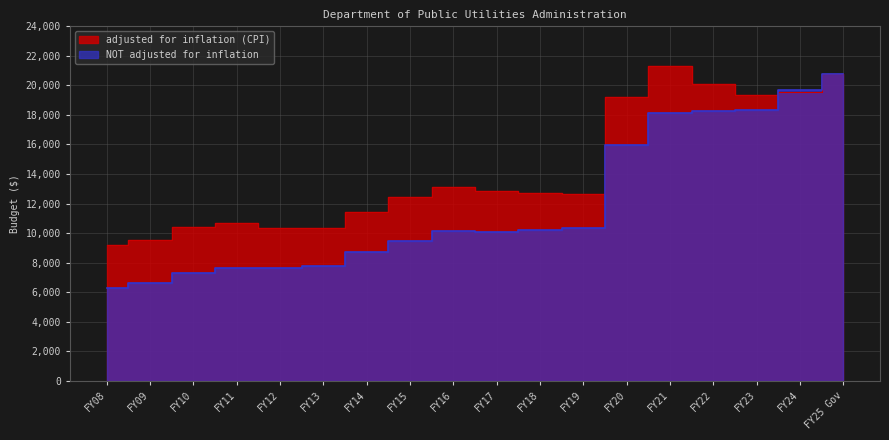

True or false: NOT adjusted for inflation has a value of 7632539 at FY11.

True